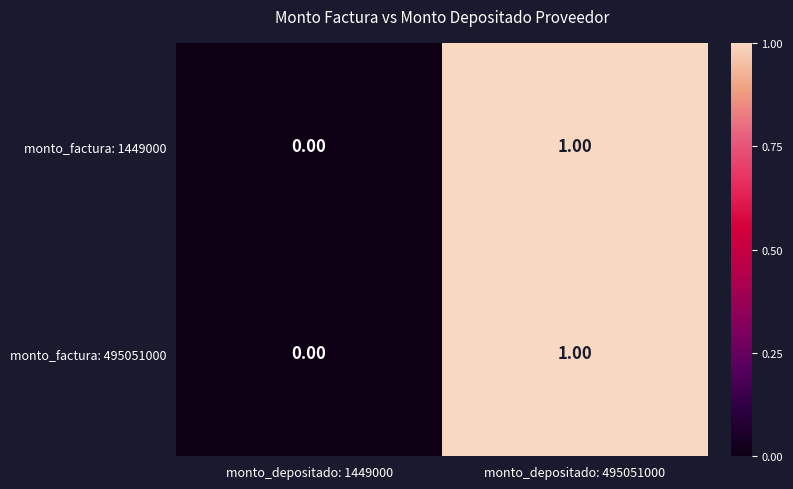

At which category is the sum across all series the highest?

monto_depositado: 495051000